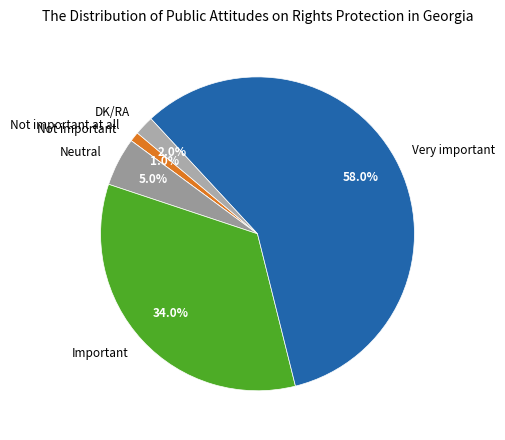

Is the sum of DK/RA and Very important greater than half?

Yes